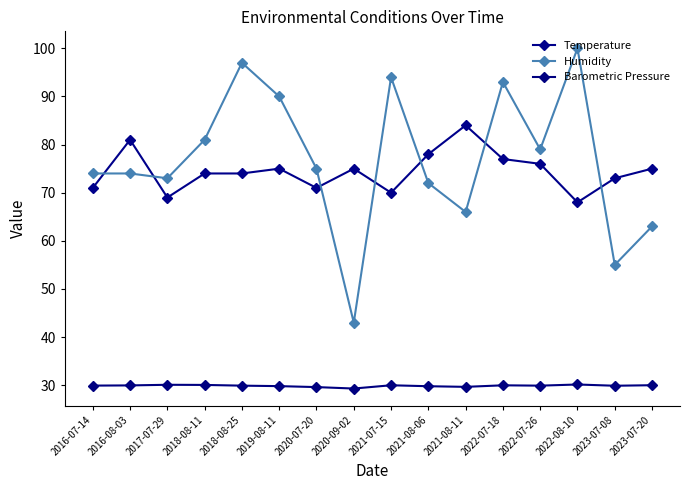

True or false: Barometric Pressure has a value of 41.5 at 2021-08-06.

False